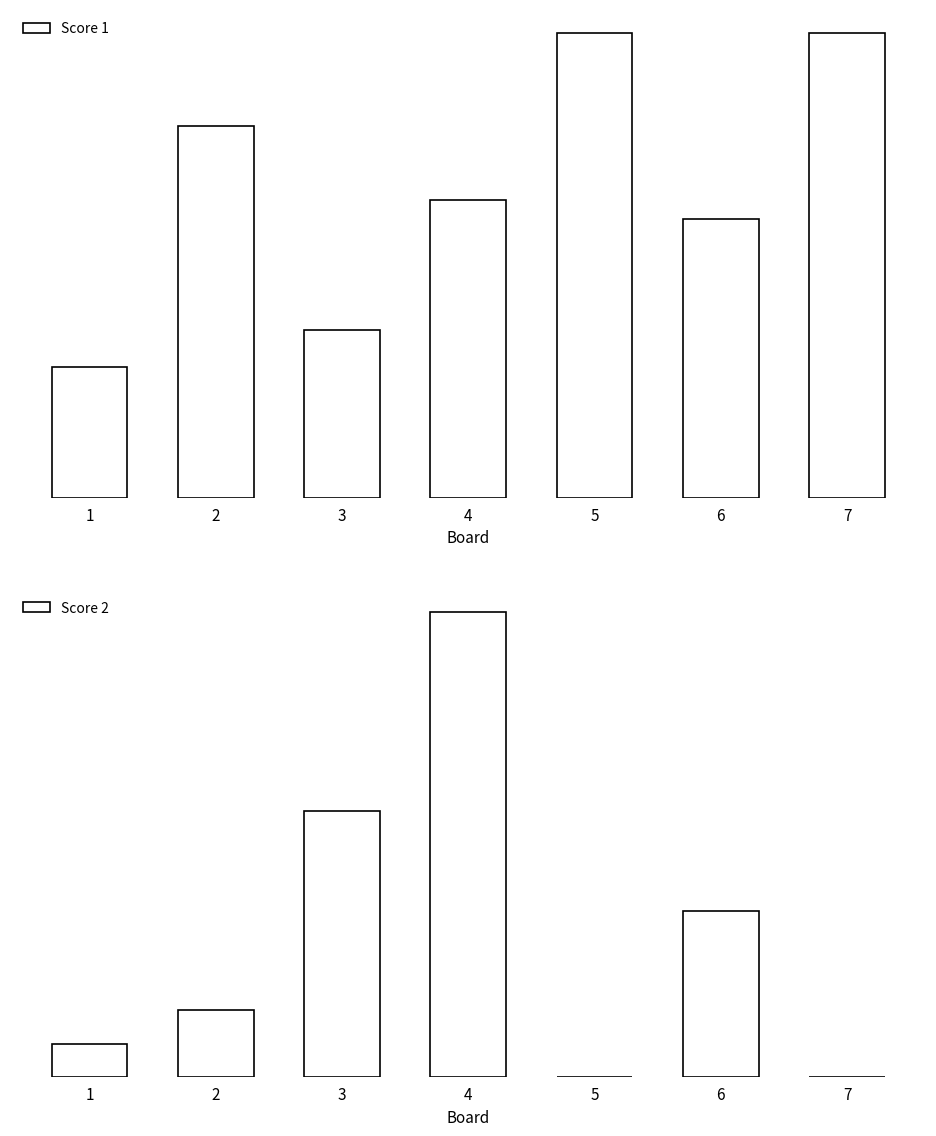

Reading left to right, list all the values displayed in this chart.

Score 1: 7	20	9	16	25	15	25
Score 2: 1	2	8	14	0	5	0